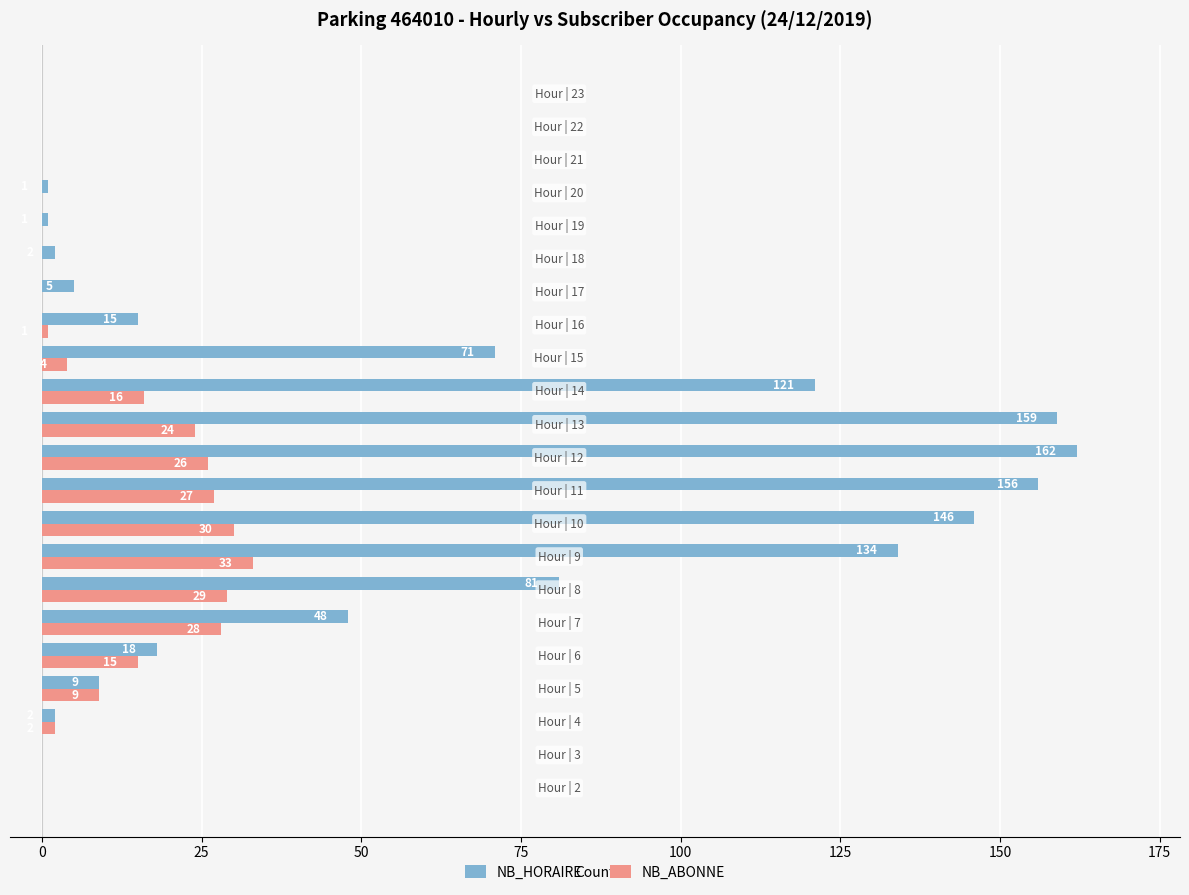

What is the highest value of the NB_ABONNE series?

33